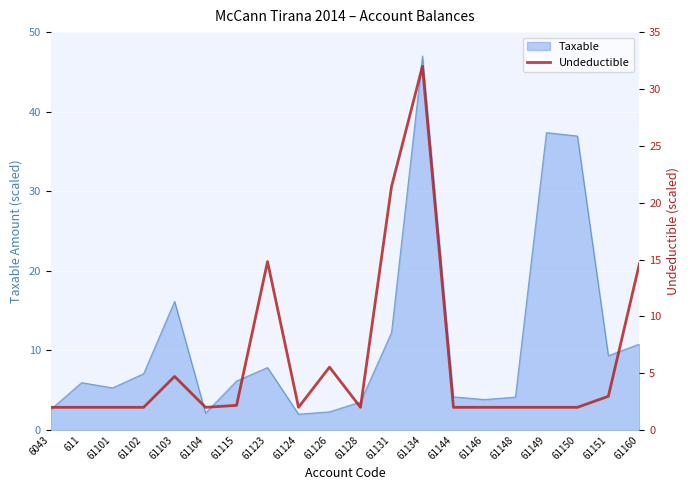

How many points are lower than both their immediate neighbors (excluding endpoints)?

3